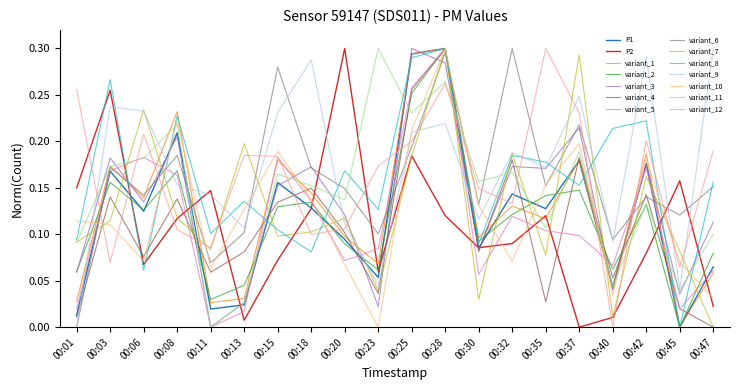

At which label does P2 reach its minimum?

00:37